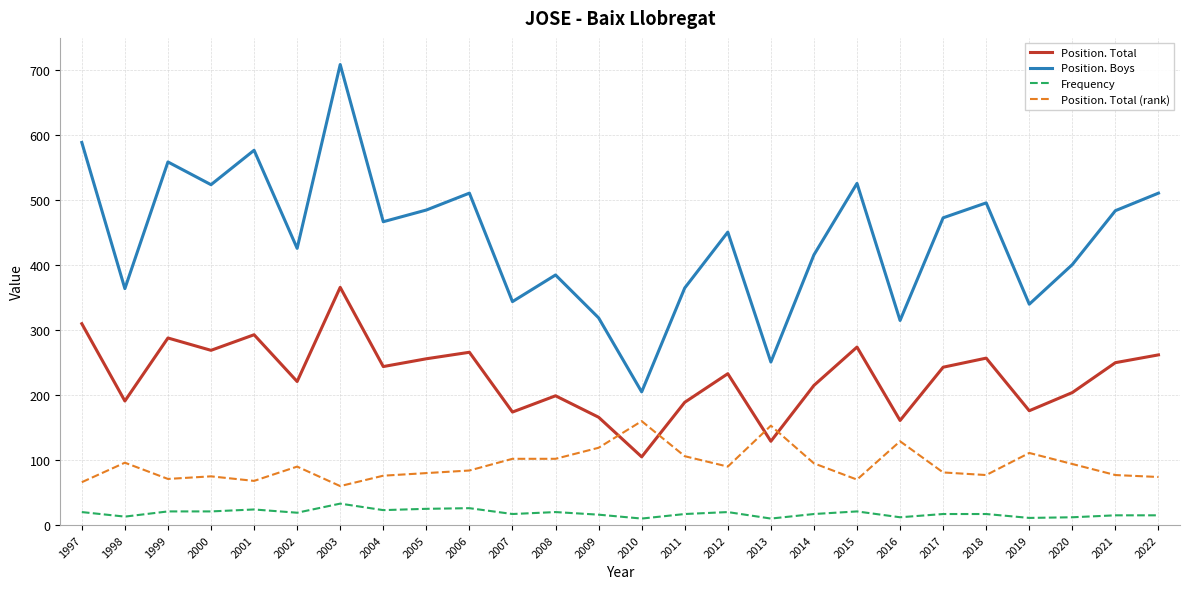

How many lines are shown in the chart?

4